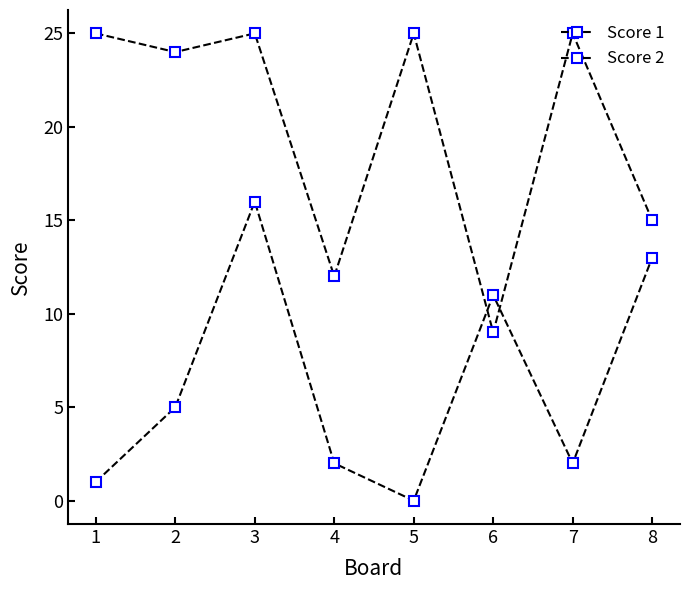

What is the value of the Score 1 point at the 8th from the left?

15